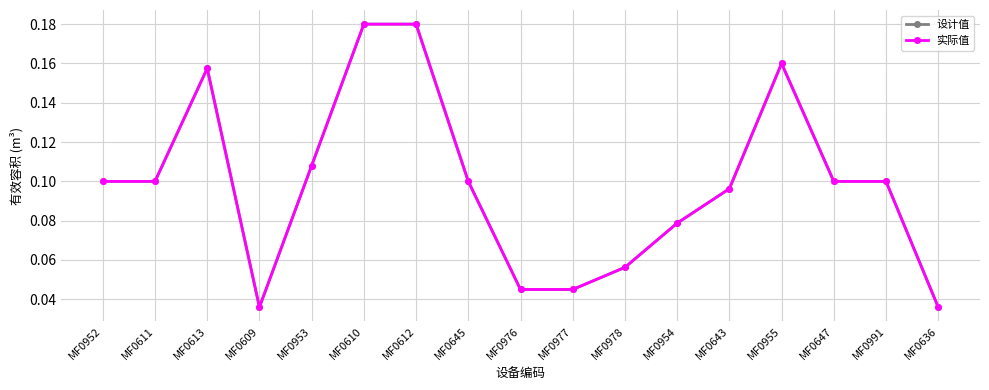

At which label does 设计值 reach its minimum?

MF0609